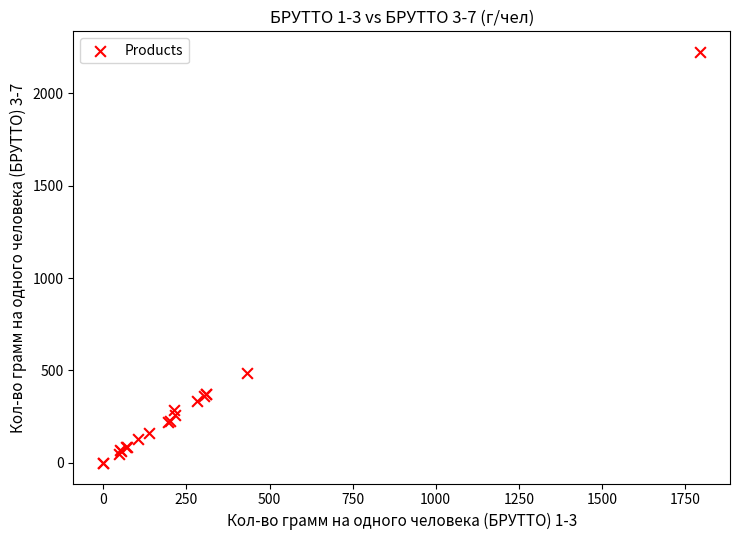

What Y value in the scatter plot is closest to 1111?

486.9